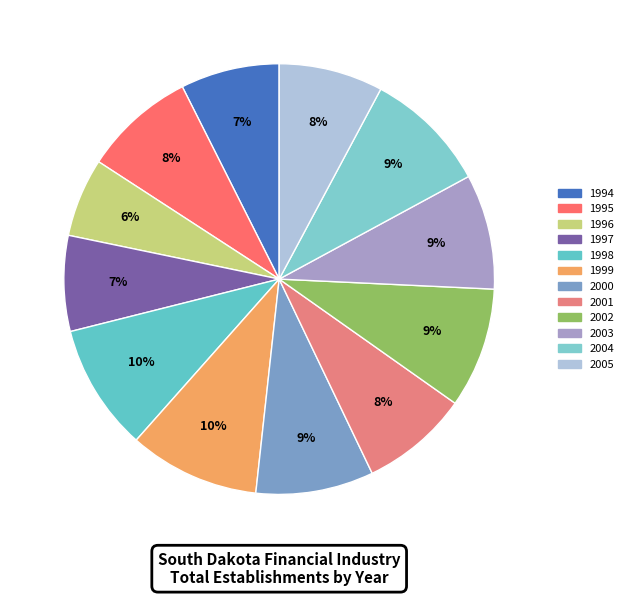

What is the ratio of the value at 1999 to the value at 1998?

1.0